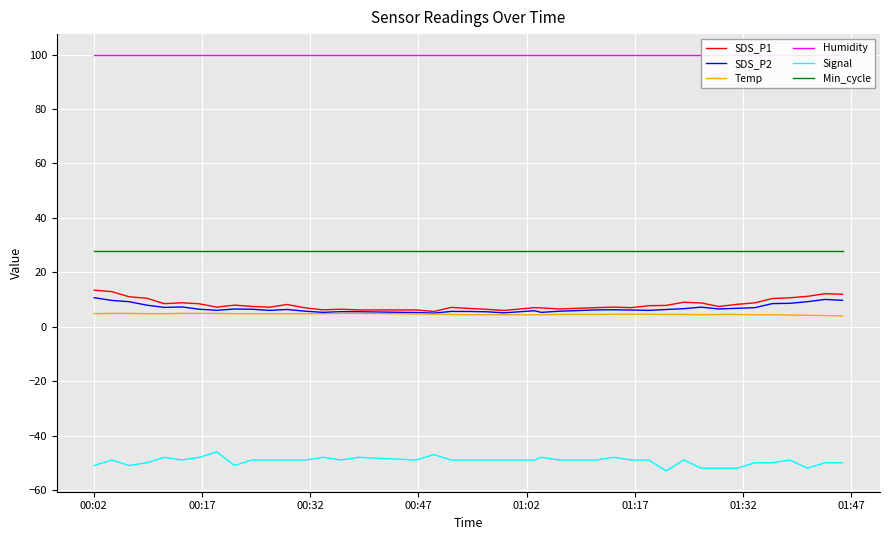

Which series has the largest total across all categories?

Humidity